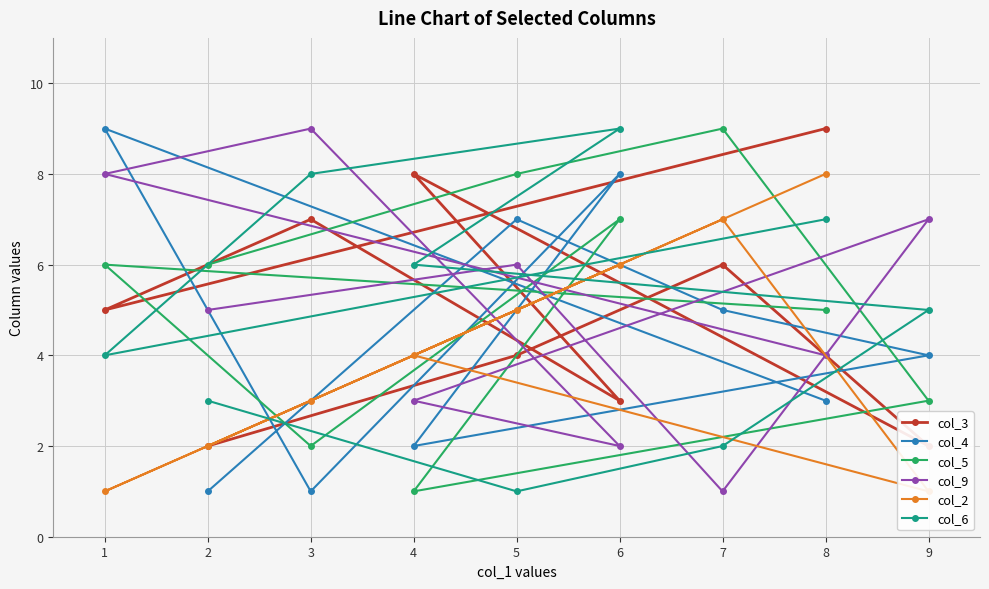

Is this an area chart (filled region under the line)?

No